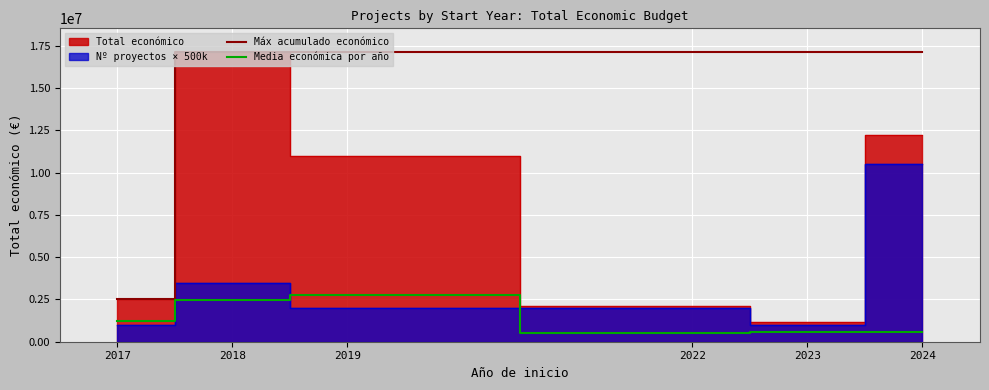

The value of Máx acumulado económico at 2024 is 17157819.0. True or false?

True